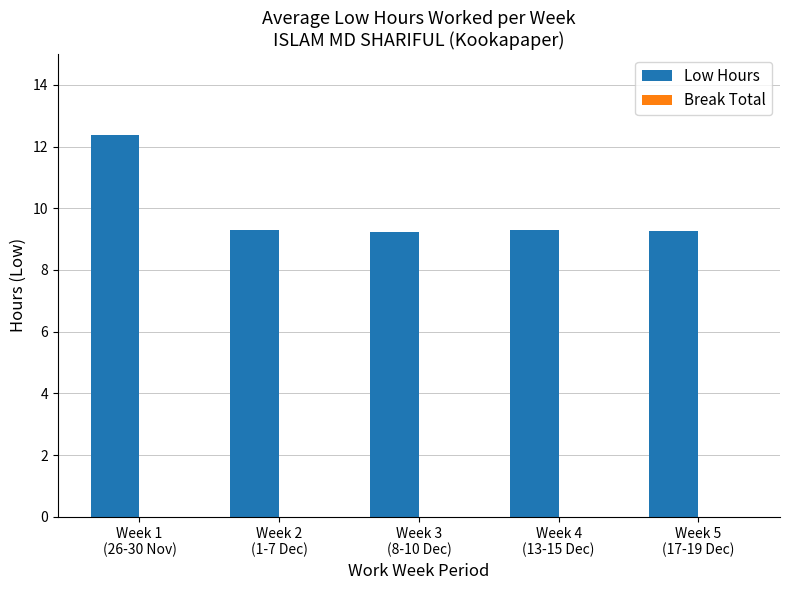

What is the difference between the maximum and minimum values?

3.2